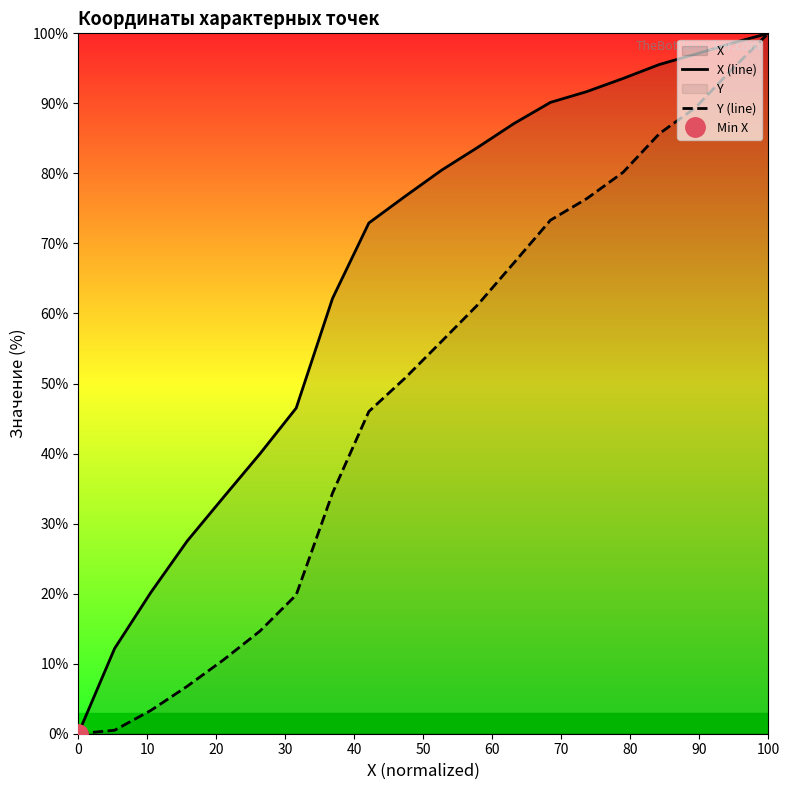

Which series has the largest range (max minus min)?

X (line)